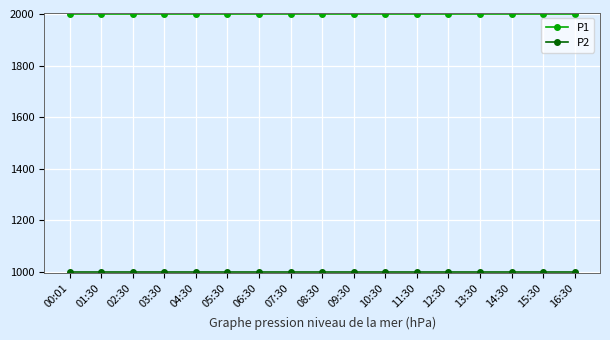

What is the label of the 3rd point from the right?

14:30